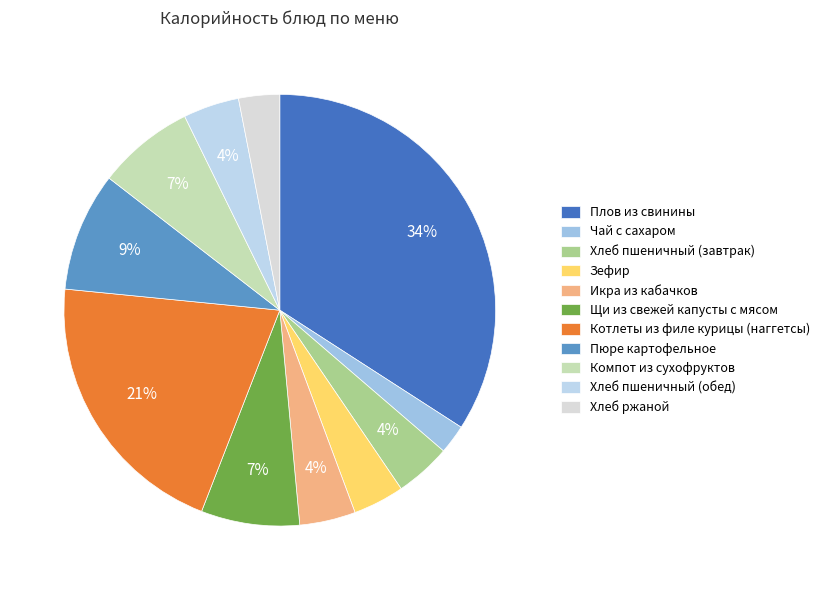

Does any single category account for the majority?

No